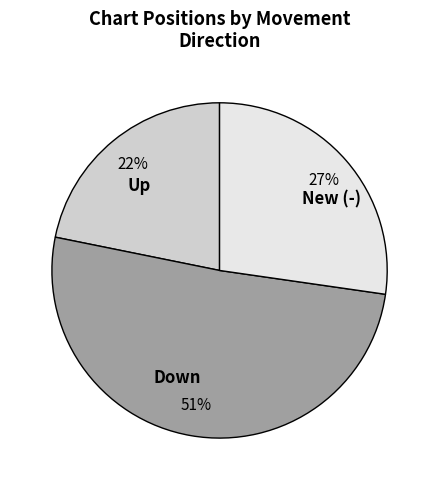

Combined, do New (-) and Up account for over 50%?

No